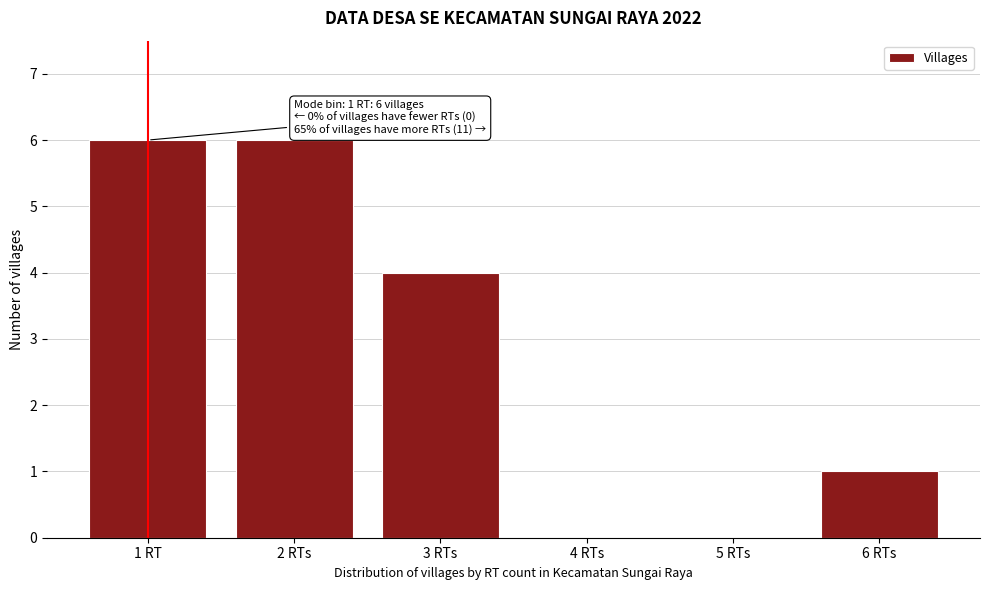

Reading left to right, what are all the values shown in this chart?

1 RT=6	2 RTs=6	3 RTs=4	4 RTs=0	5 RTs=0	6 RTs=1